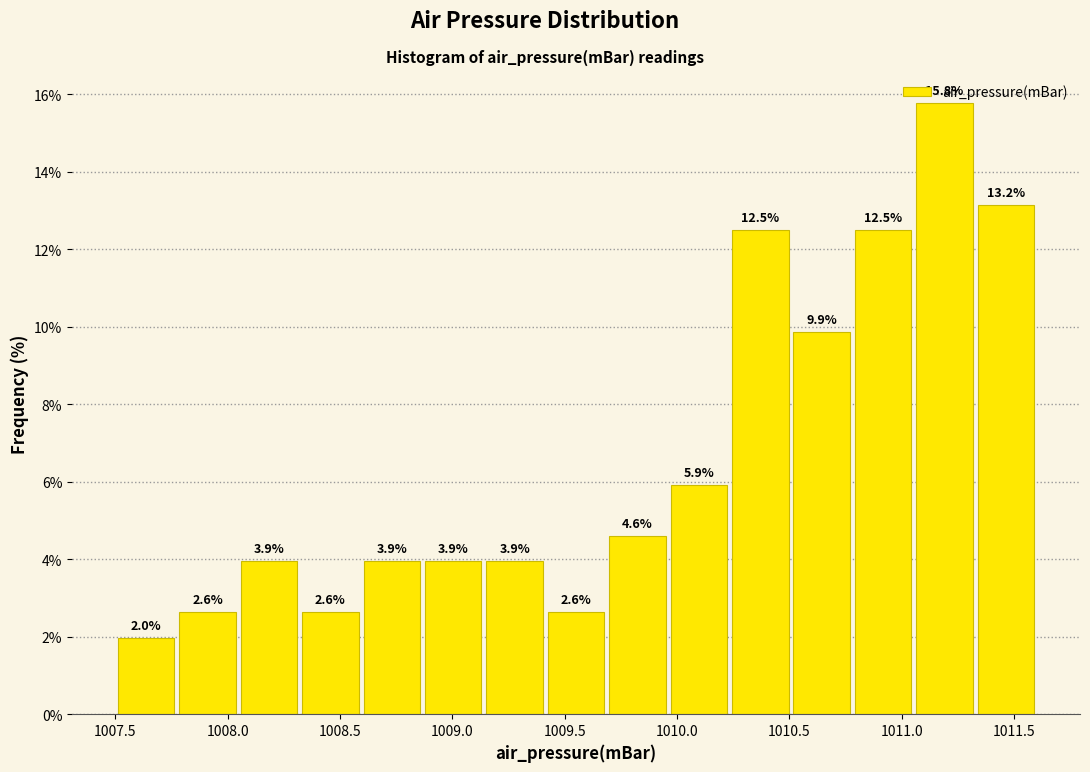

Reading left to right, list every bar in this chart as the range it spans on the x-axis followed by its height. The bar edges are not printed on the chart, so give them approximately, as read against the axis.

1007.50 to 1007.75: 2.0
1007.75 to 1008.05: 2.6
1008.05 to 1008.30: 3.9
1008.30 to 1008.60: 2.6
1008.60 to 1008.85: 3.9
1008.85 to 1009.15: 3.9
1009.15 to 1009.40: 3.9
1009.40 to 1009.70: 2.6
1009.70 to 1009.95: 4.6
1009.95 to 1010.25: 5.9
1010.25 to 1010.50: 12.5
1010.50 to 1010.80: 9.9
1010.80 to 1011.05: 12.5
1011.05 to 1011.35: 15.8
1011.35 to 1011.60: 13.2